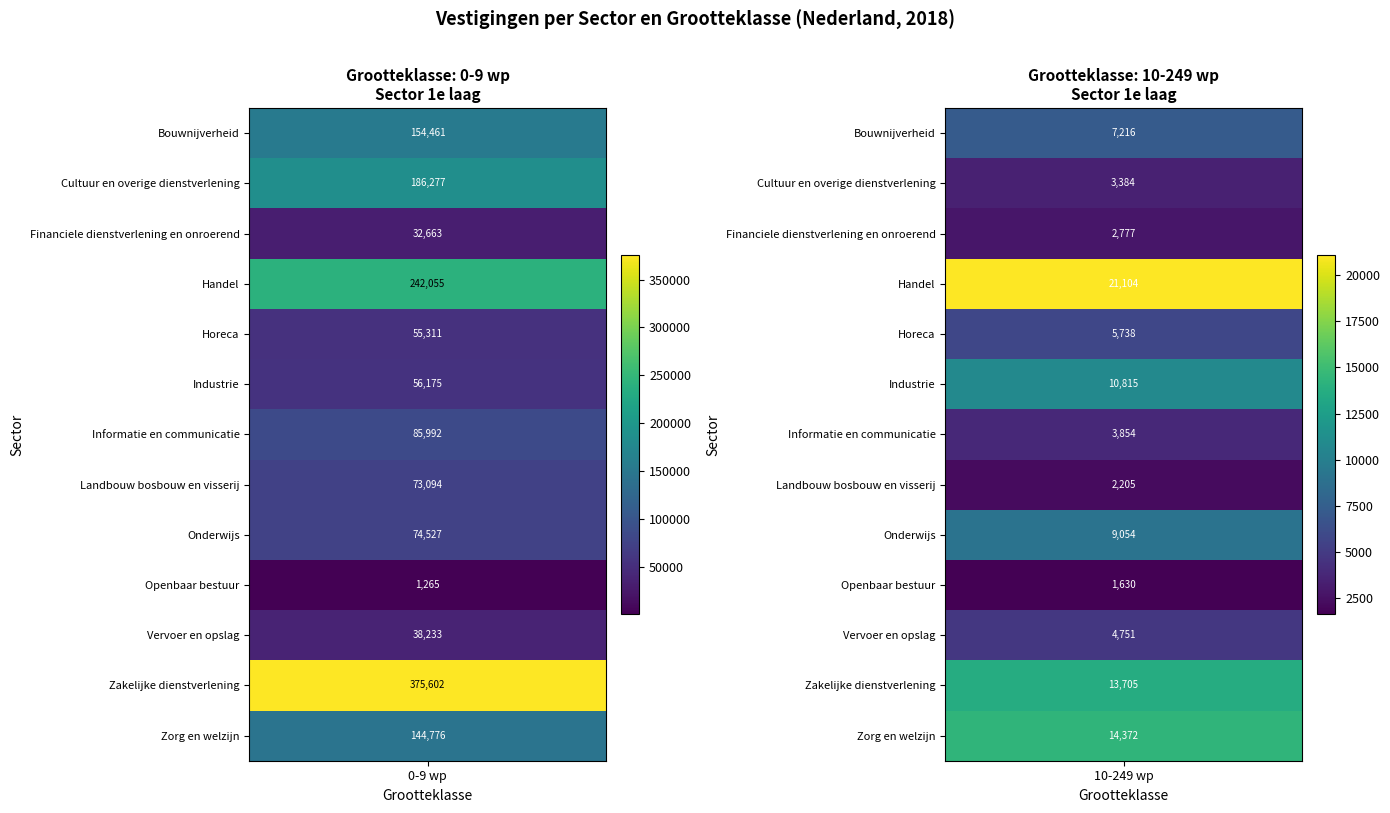

True or false: Zorg en welzijn has a value of 57868 at 0-9 wp.

False